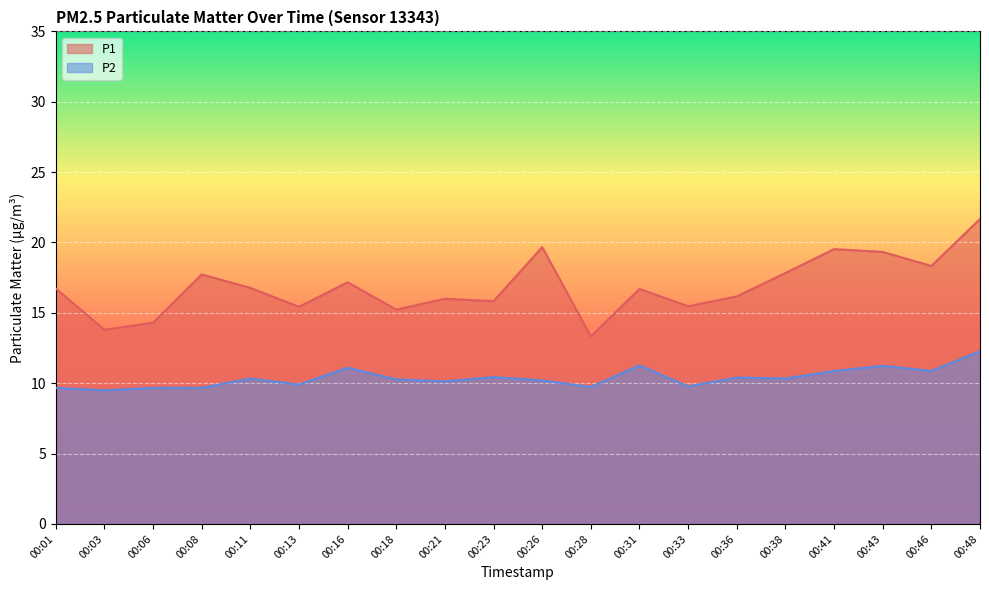

True or false: P2 has a value of 10.9 at 00:41.

True